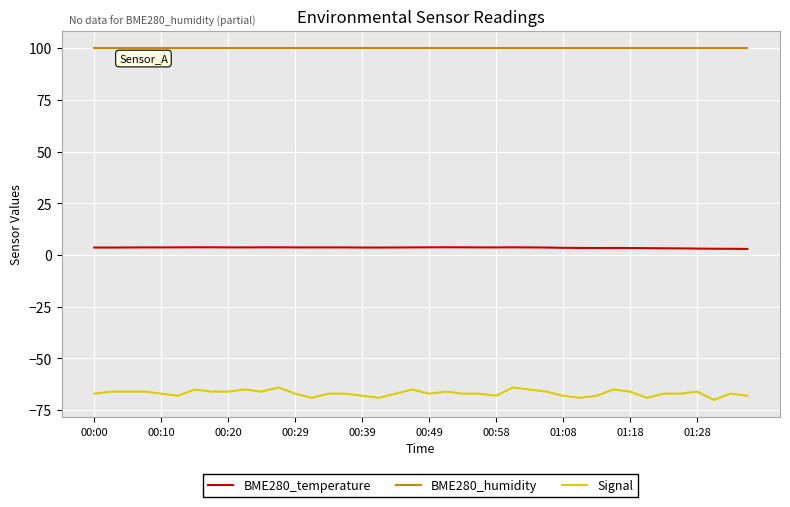

What is the lowest value of the BME280_humidity series?

100.0